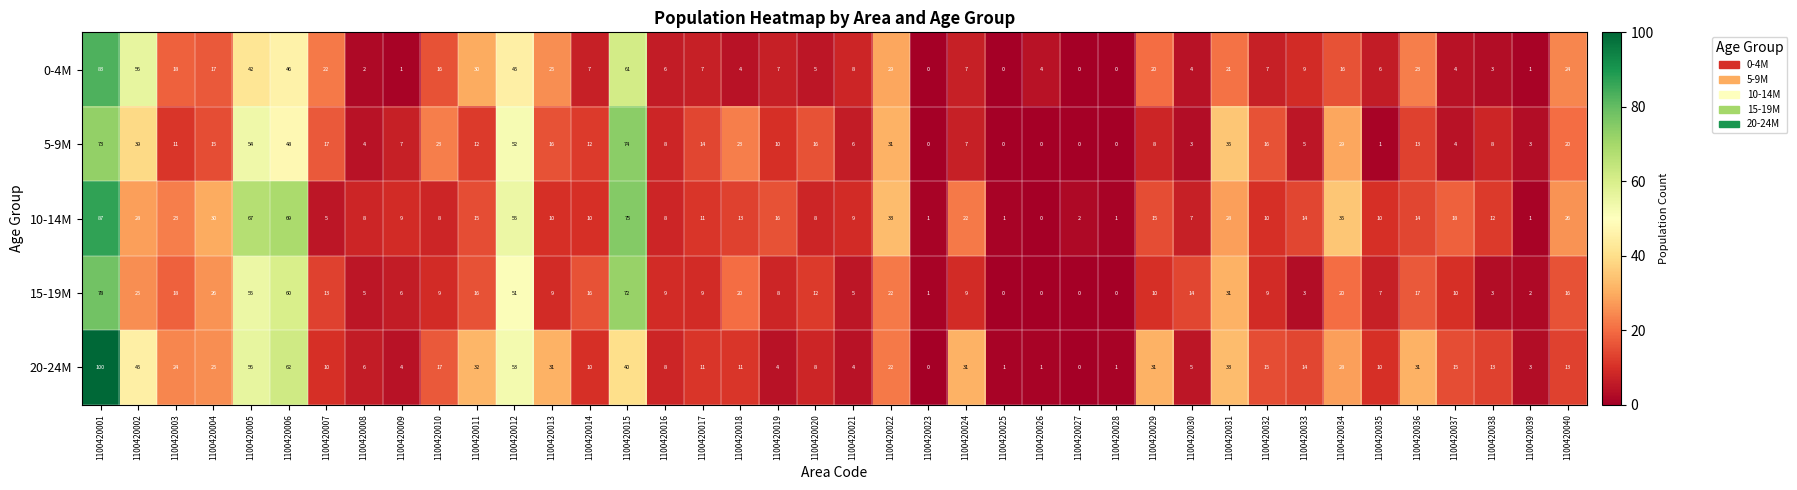

The value of 0-4M at 1100420008 is 1. True or false?

False